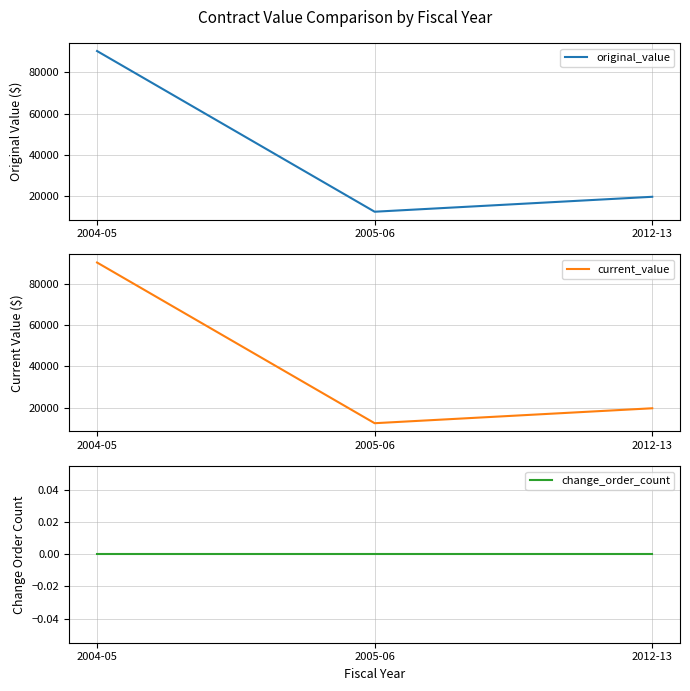

Reading right to left, list all the values displayed in this chart.

original_value: 19732.4	12500.0	90300.0
current_value: 19732.4	12500.0	90300.0
change_order_count: 0.0	0.0	0.0